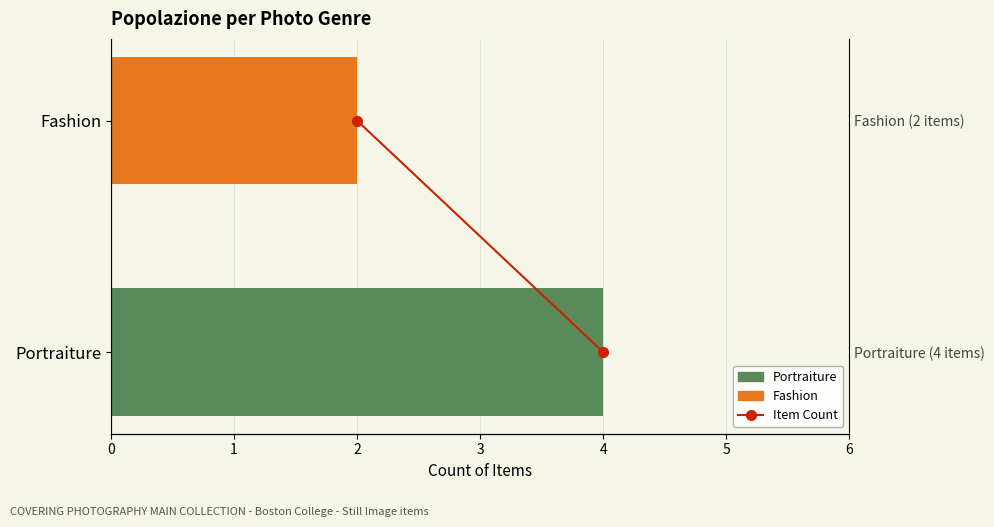

Are the bars horizontal?

Yes